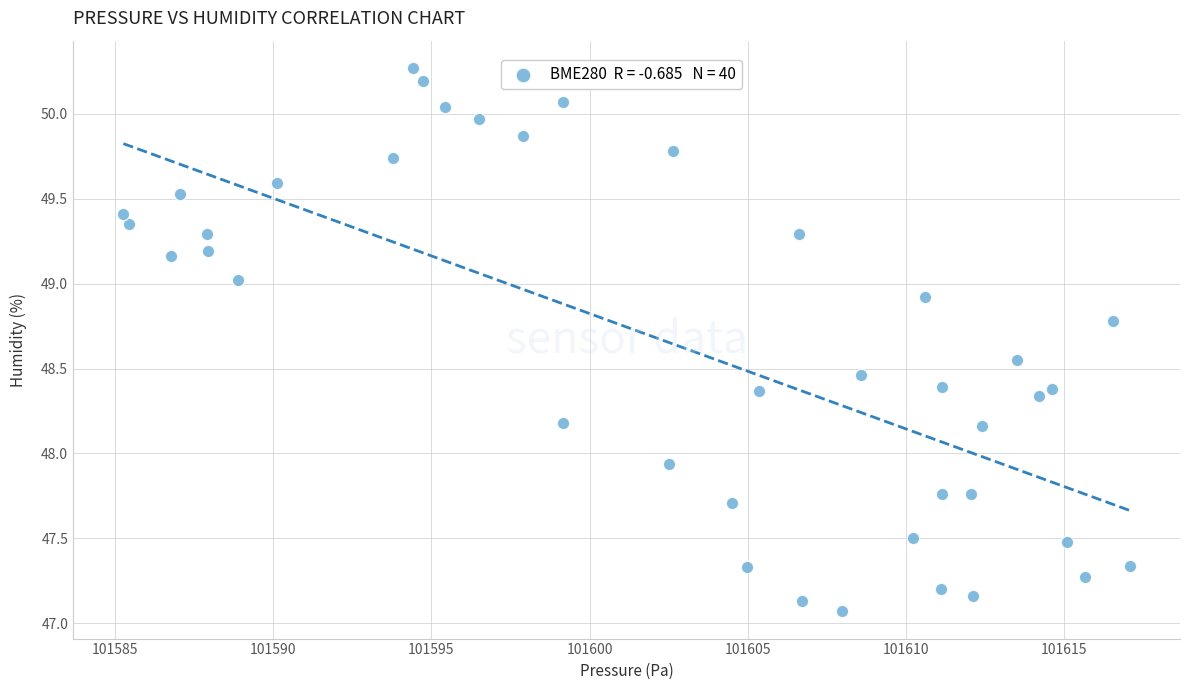

What is the range of X values (max minus min)?

31.8